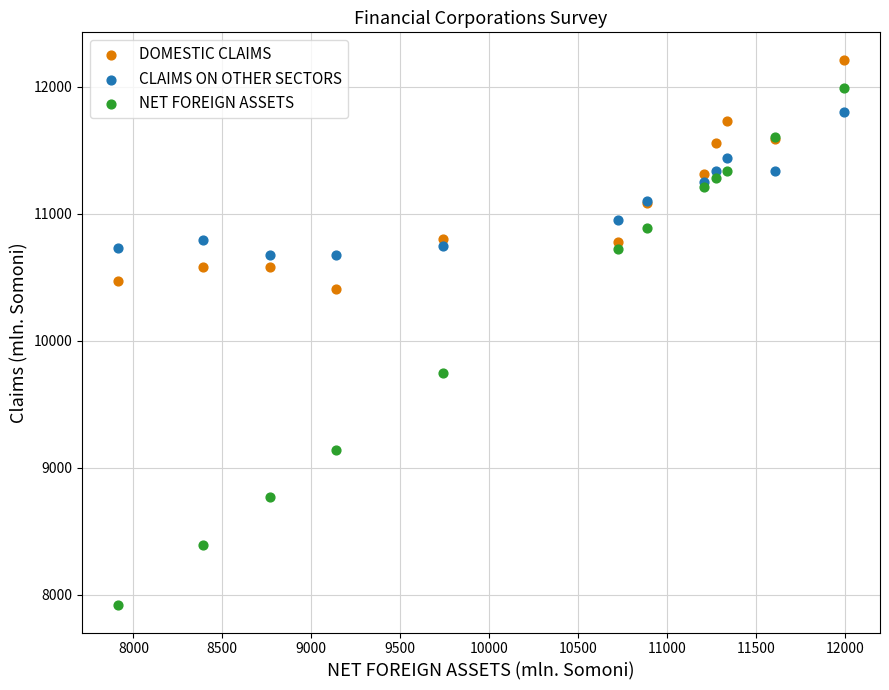

Which series has the largest Y range (max minus min)?

NET FOREIGN ASSETS